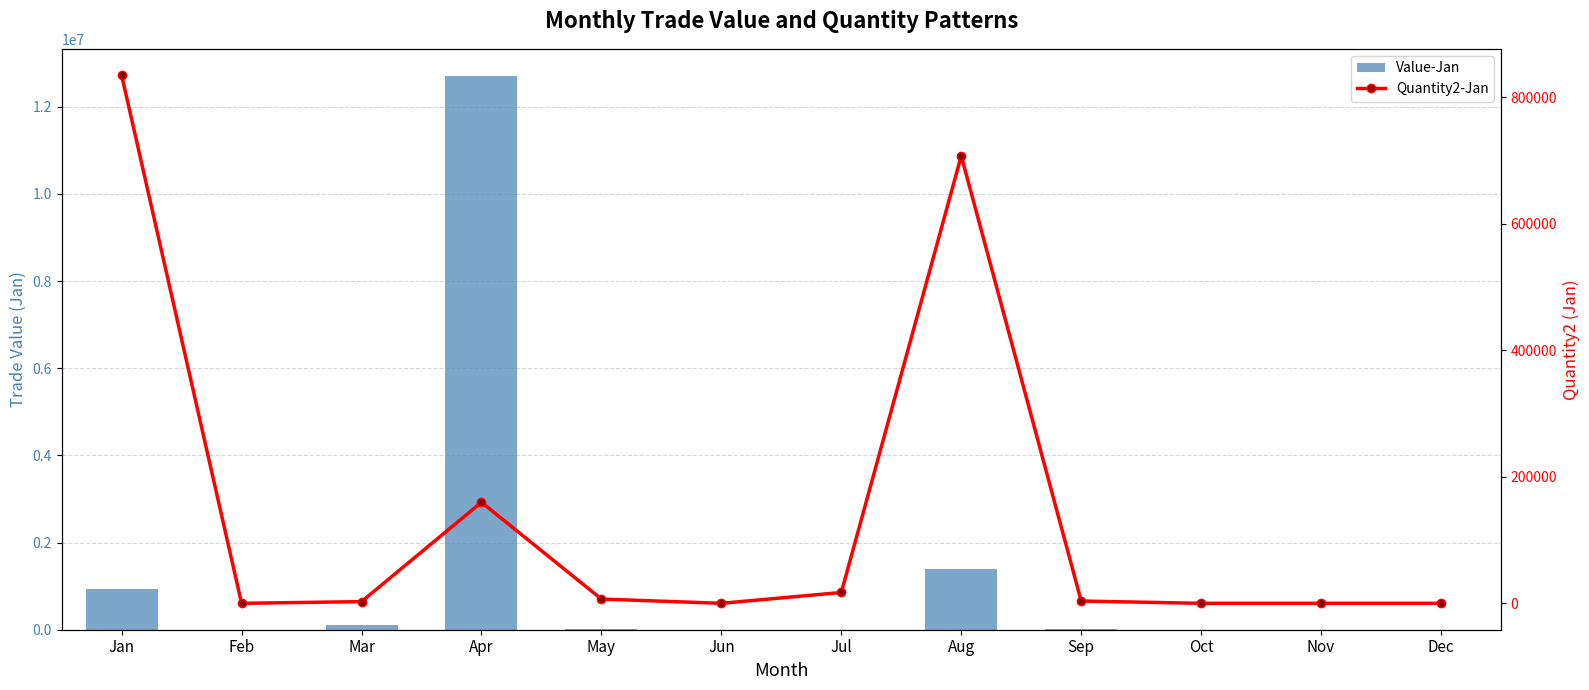

Reading left to right, what are all the values shown in this chart?

Value-Jan: 933924	0	115986	12692213	10032	0	2550	1383957	21061	0	0	0
Quantity2-Jan: 835097	2	2689	159790	6759	0	17135	707551	3629	0	0	0